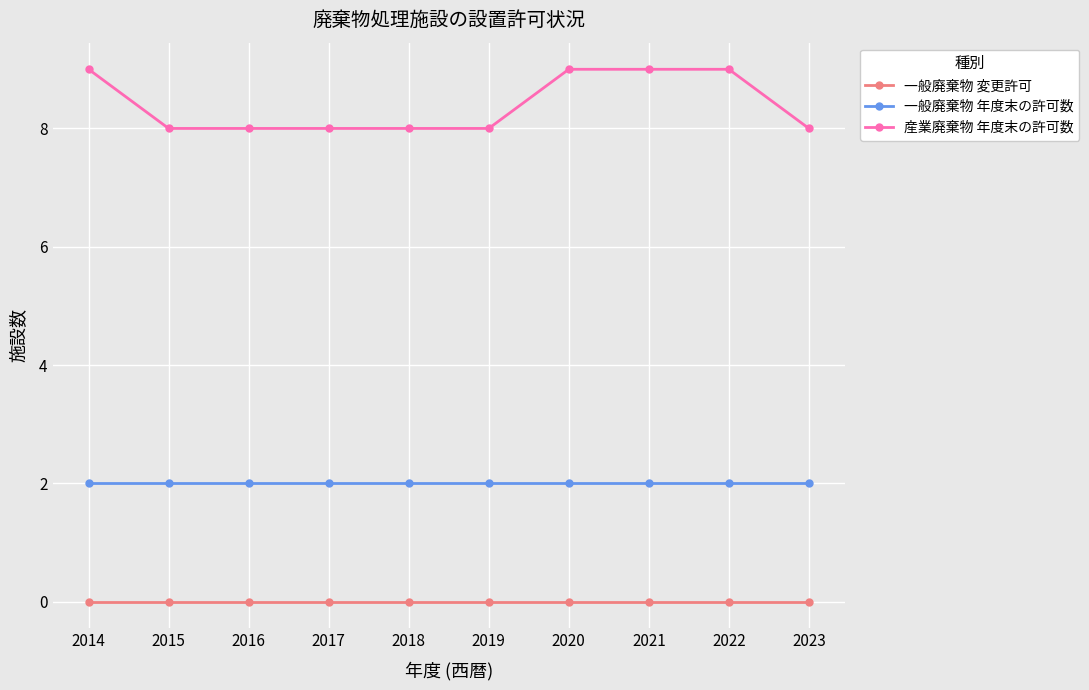

How many 産業廃棄物 年度末の許可数 values are between 8 and 9?

10